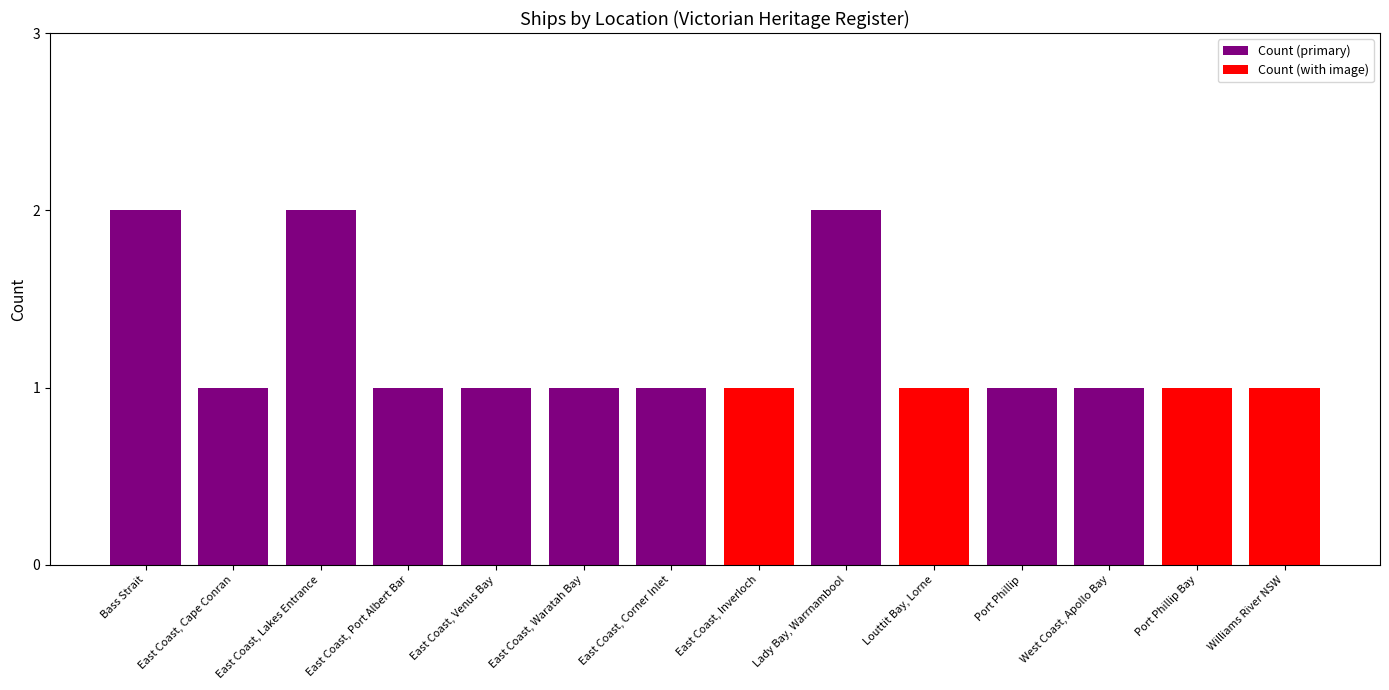

Count the Count (with image) values in the range 0 to 1.

14